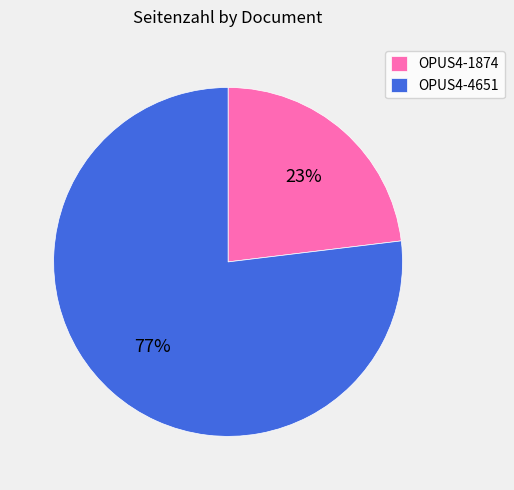

Do OPUS4-1874 and OPUS4-4651 together represent more than half of the pie?

Yes